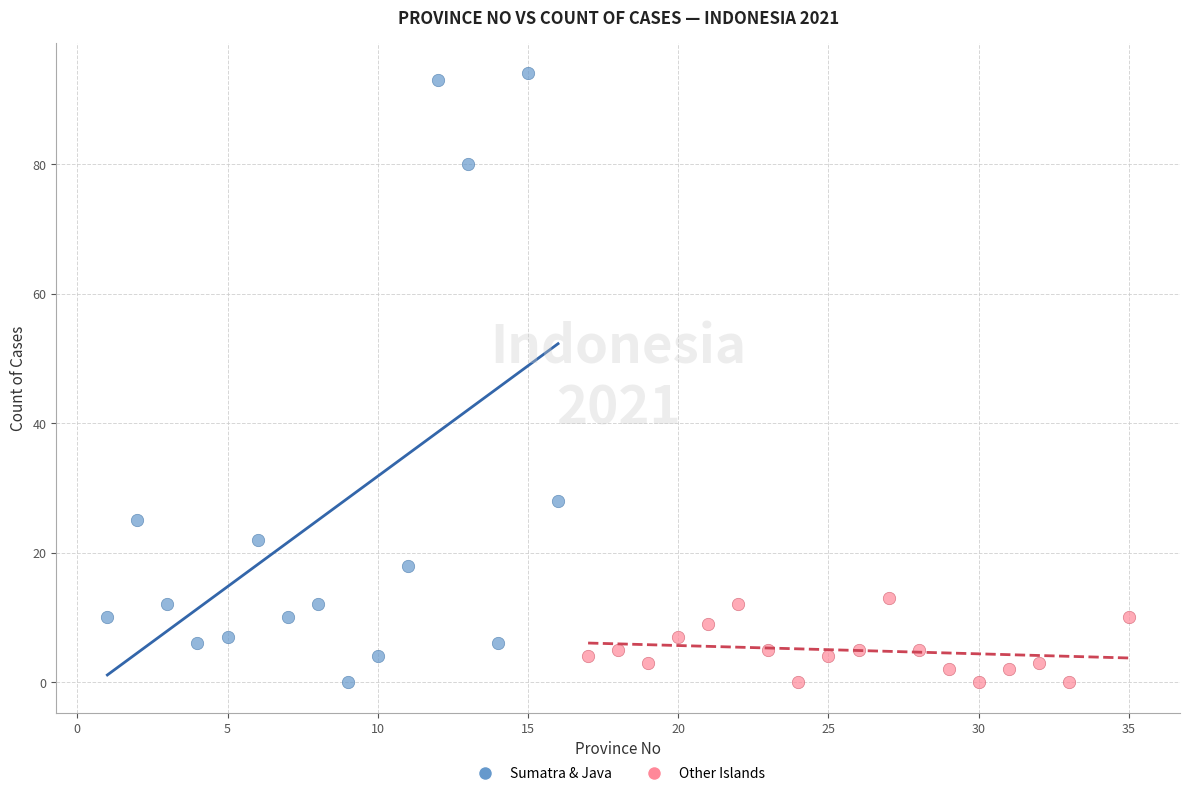

Which series contains the highest Y value?

Sumatra & Java